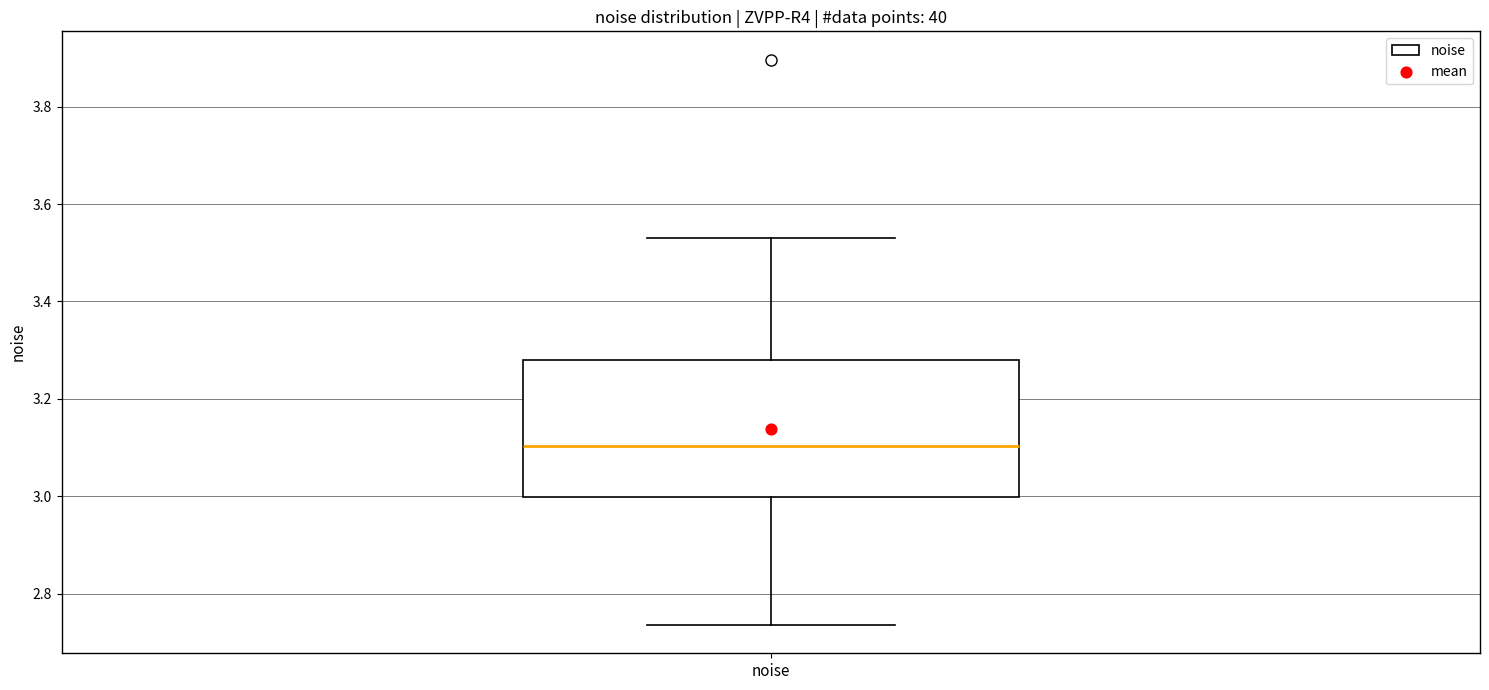

Read this box plot against the y-axis: the position of the median line, the range covered by the box, and the ends of both whiskers. The values are not printed on the chart, so give them approximately, as read against the axis.

median 3.10, box 3.00 to 3.28, whiskers 2.74 to 3.52